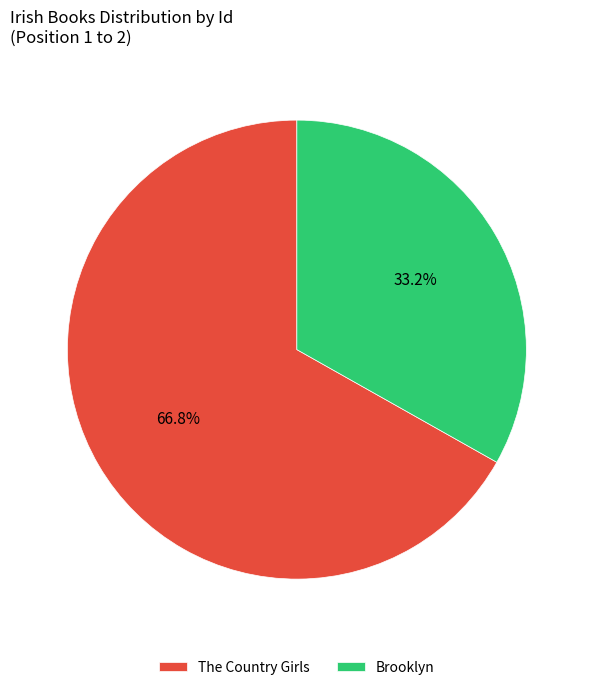

Does The Country Girls represent more than half of the total?

Yes